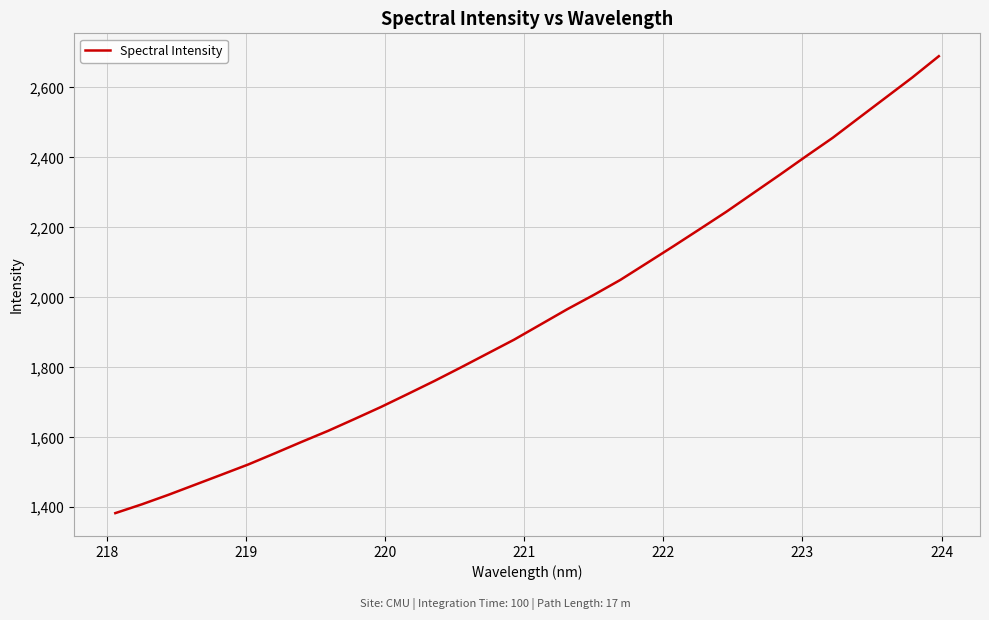

What is the greatest value displayed?

2689.5